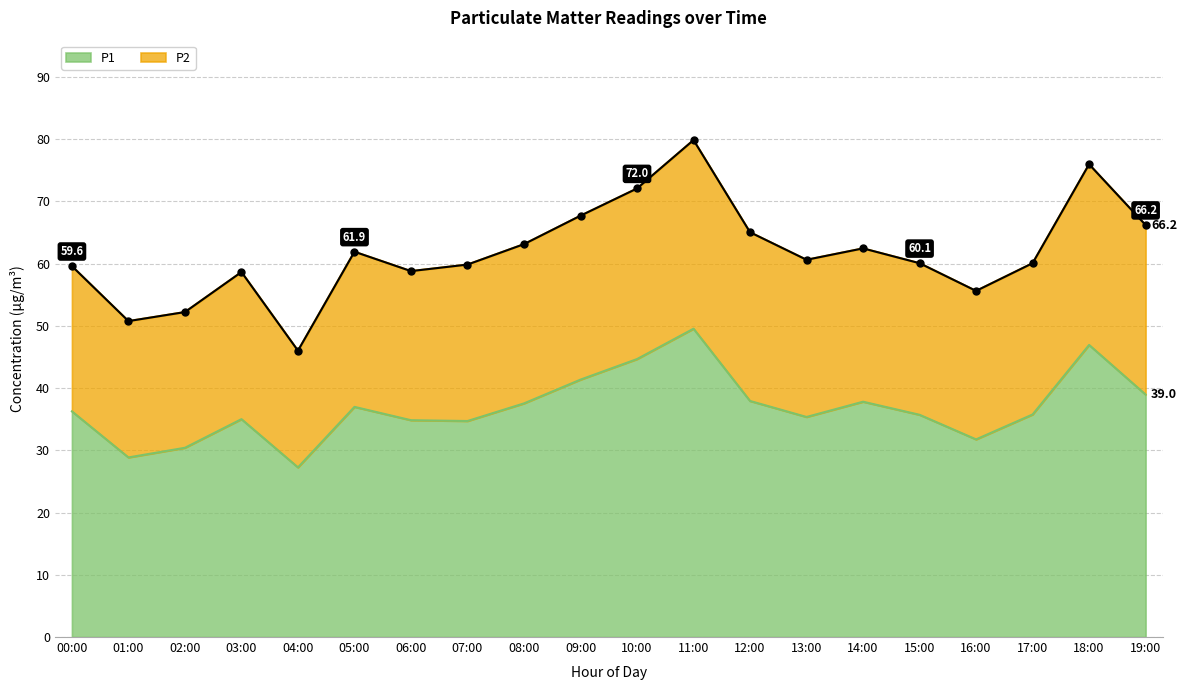

Reading left to right, what are all the values shown in this chart?

00:00=36.2	01:00=28.9	02:00=30.4	03:00=35.0	04:00=27.2	05:00=37.0	06:00=34.8	07:00=34.7	08:00=37.5	09:00=41.4	10:00=44.6	11:00=49.5	12:00=37.9	13:00=35.4	14:00=37.8	15:00=35.7	16:00=31.8	17:00=35.8	18:00=46.9	19:00=39.0